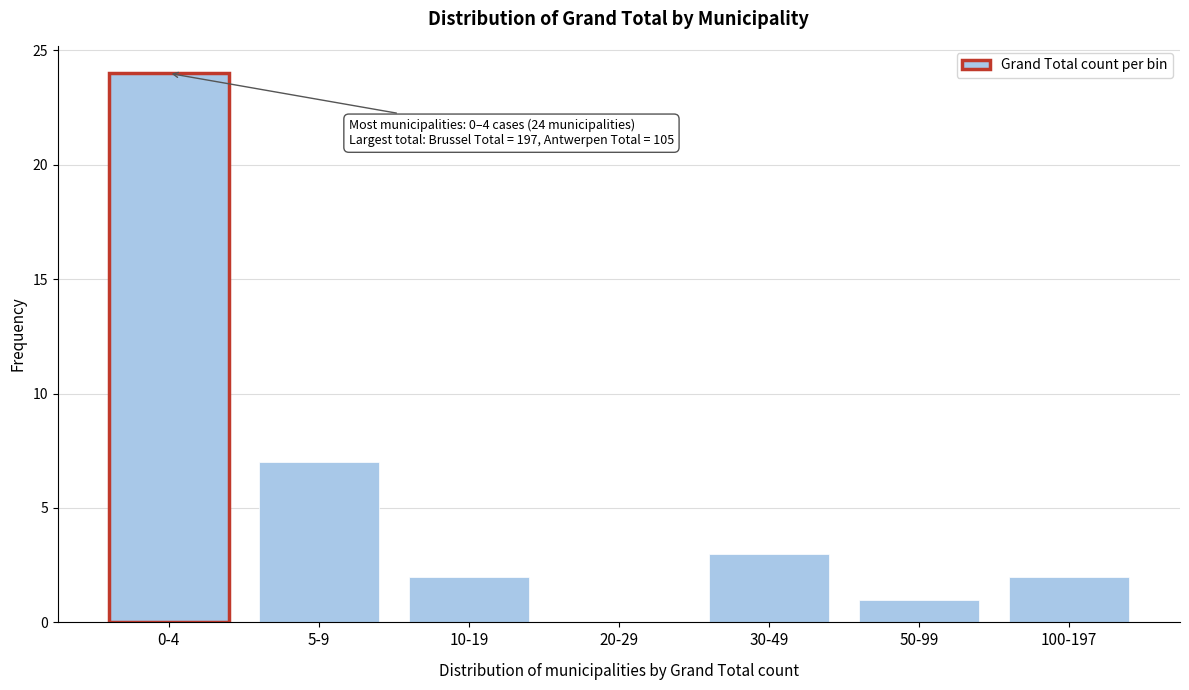

Reading right to left, extract all data points from this chart.

100-197=2	50-99=1	30-49=3	20-29=0	10-19=2	5-9=7	0-4=24